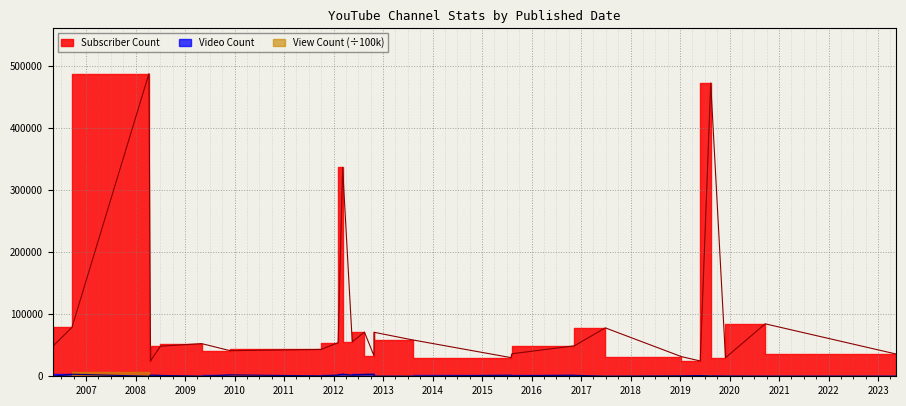

Reading left to right, transcribe all the data shown in this chart.

Subscriber Count: 48100	78800	487000	25000	48400	52600	41200	43200	54100	336000	55400	71100	33200	70800	58500	30000	36300	49000	77900	31600	24600	472000	29800	84400	35800
Video Count: 41	3301	72	1820	1442	126	2256	657	1907	3488	1809	3014	3320	138	68	1683	809	1643	11	596	1246	660	281	131	118